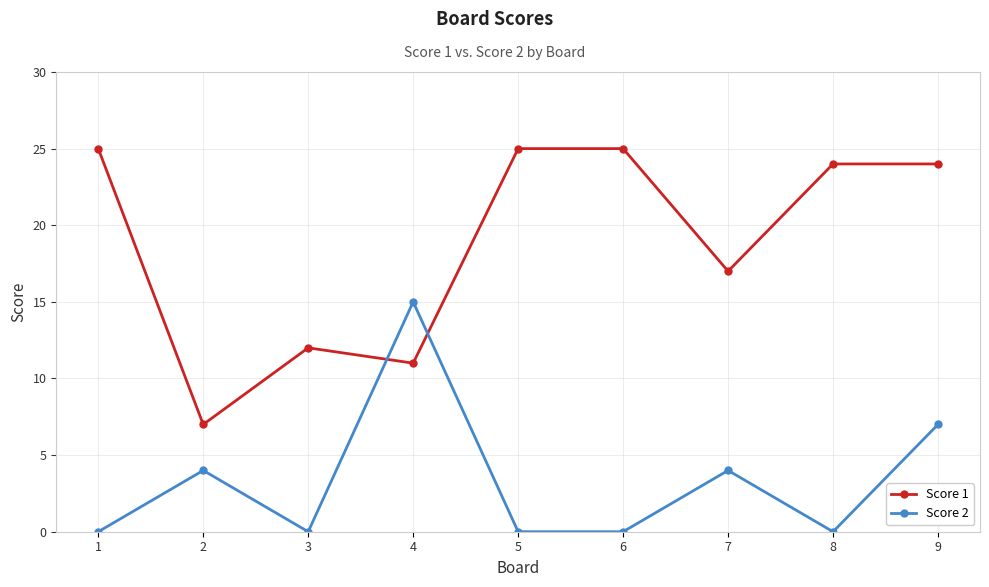

Where does the Score 1 series first go above 24?

1